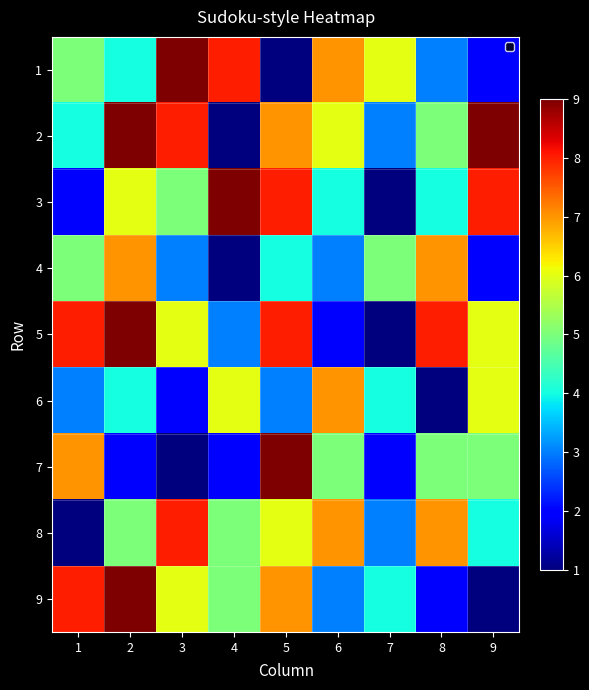

Count the number of categories in the chart.

9